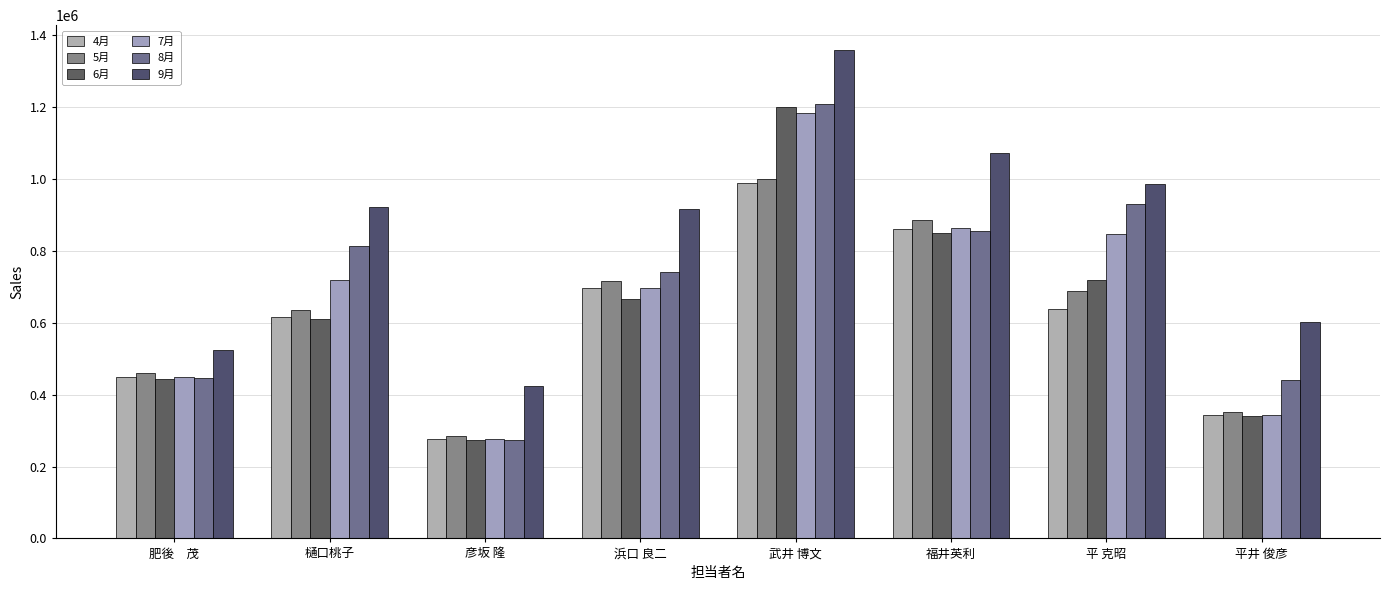

The value of 9月 at 肥後　茂 is 525528. True or false?

True